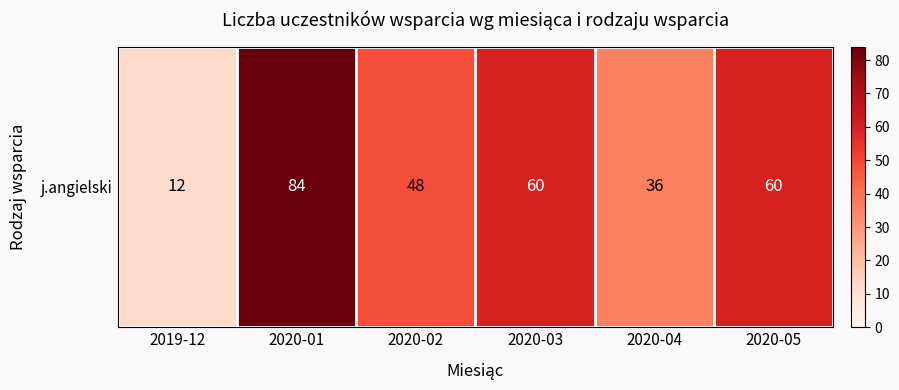

List the labels in order of value, largest first.

2020-01, 2020-03, 2020-05, 2020-02, 2020-04, 2019-12